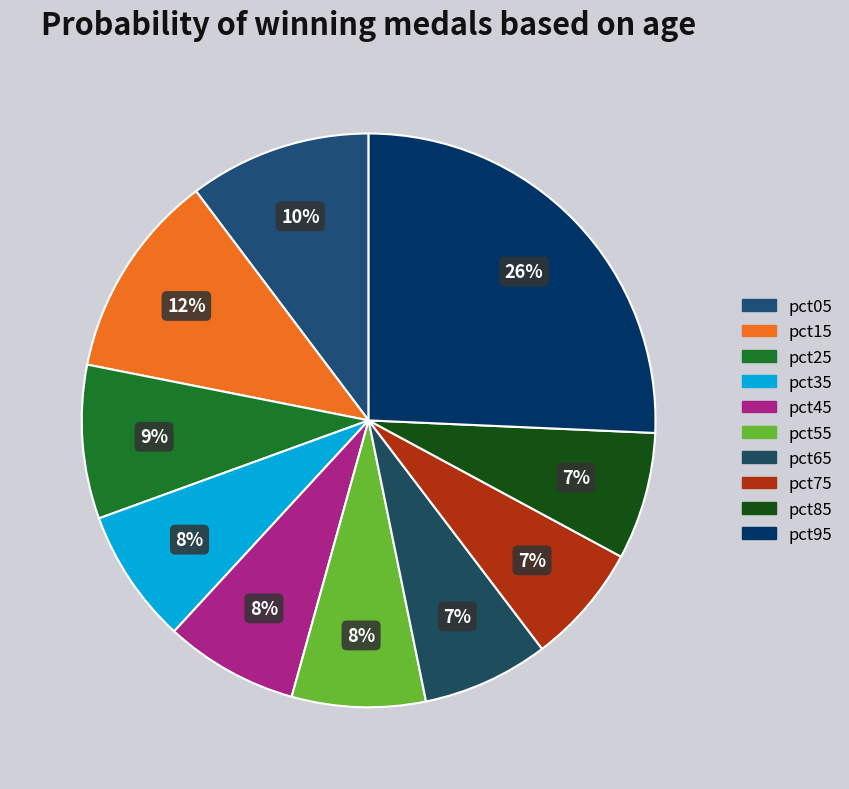

What is the largest slice in the pie chart?

pct95